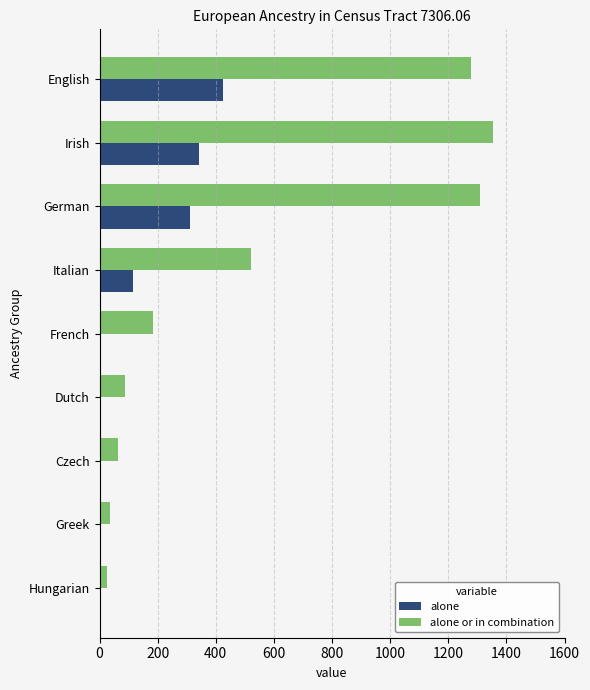

Which series has the largest total across all categories?

alone or in combination